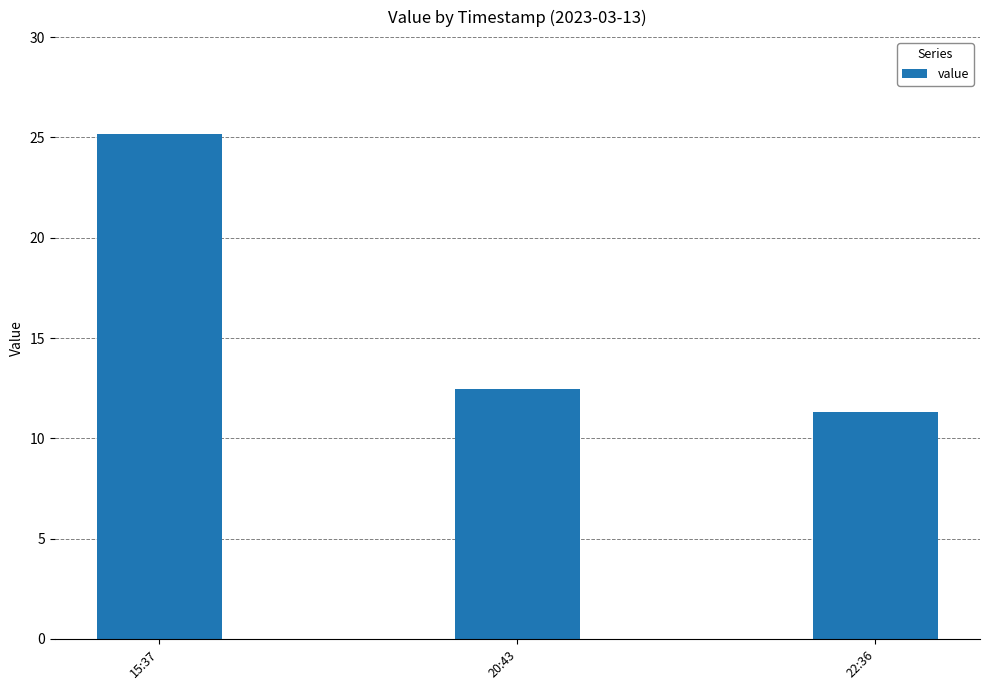

What is the ratio of the value at 22:36 to the value at 15:37?

0.4